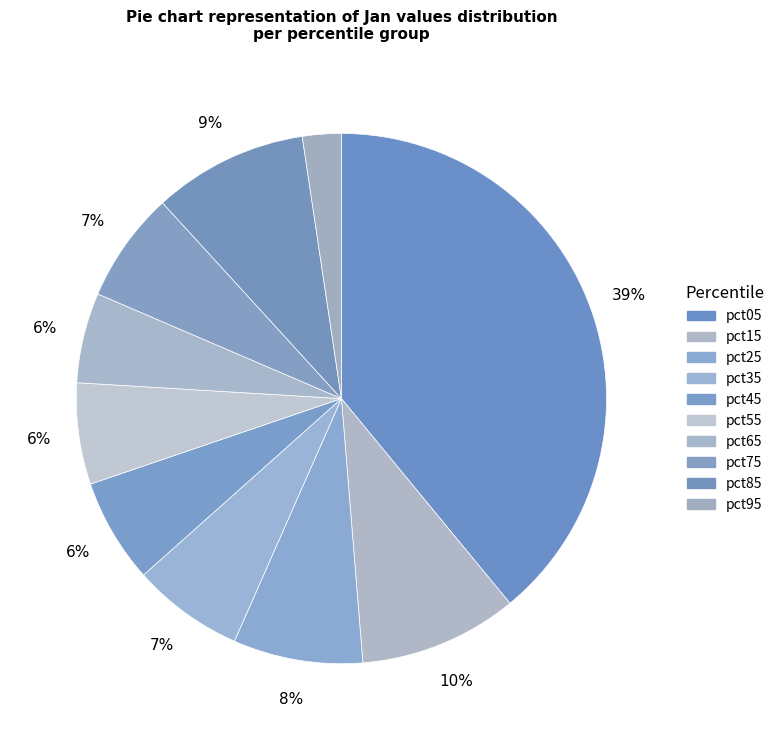

What is the largest slice in the pie chart?

pct05